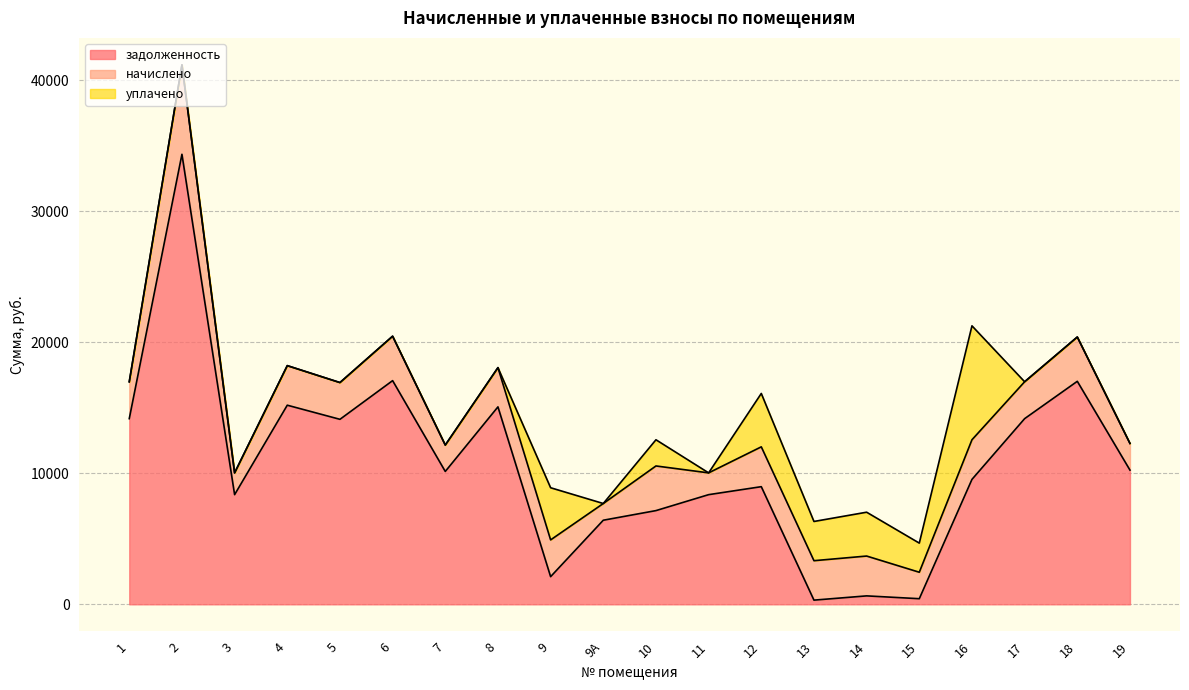

How many data points does each series have?

20